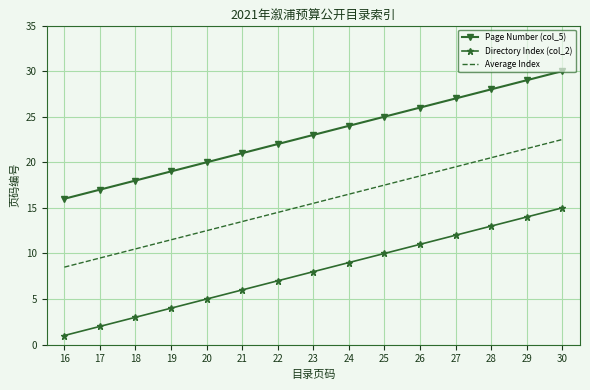

Which series has the largest total across all categories?

Page Number (col_5)